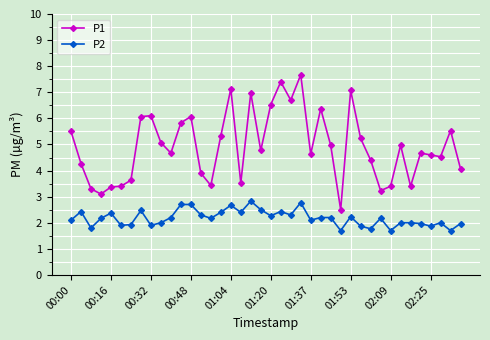

What is the difference between the second highest and minimum values in the P1 series?

4.9